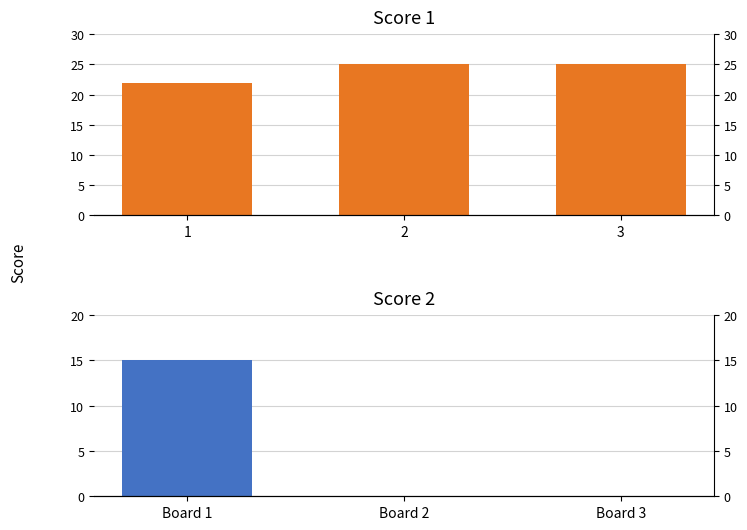

How many data points does each series have?

3